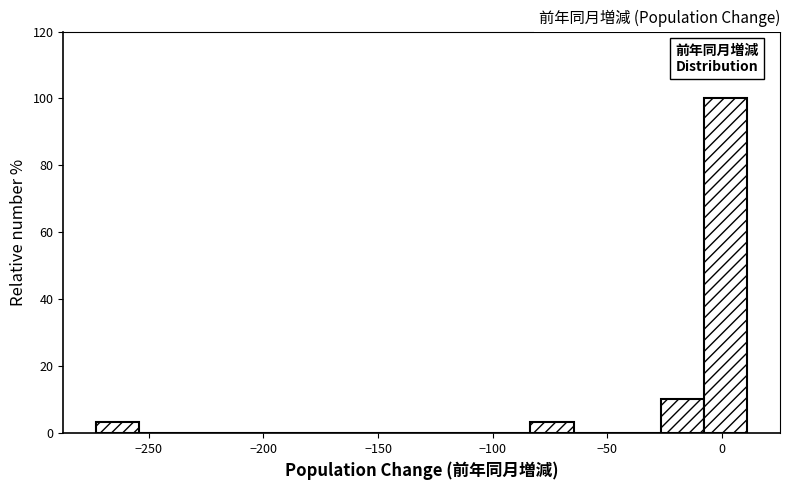

Read against the x-axis, roughly where is the centre of the tallest bar?

0